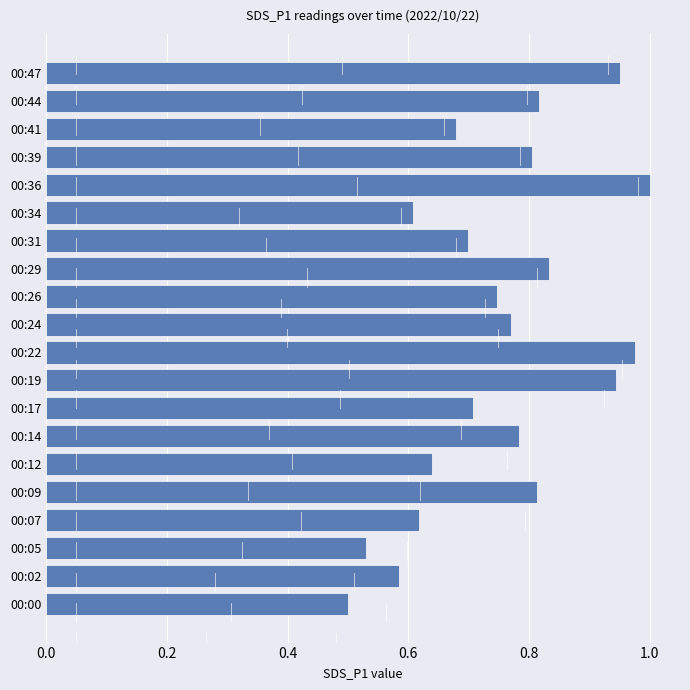

Which category has the lowest value across all series?

00:00